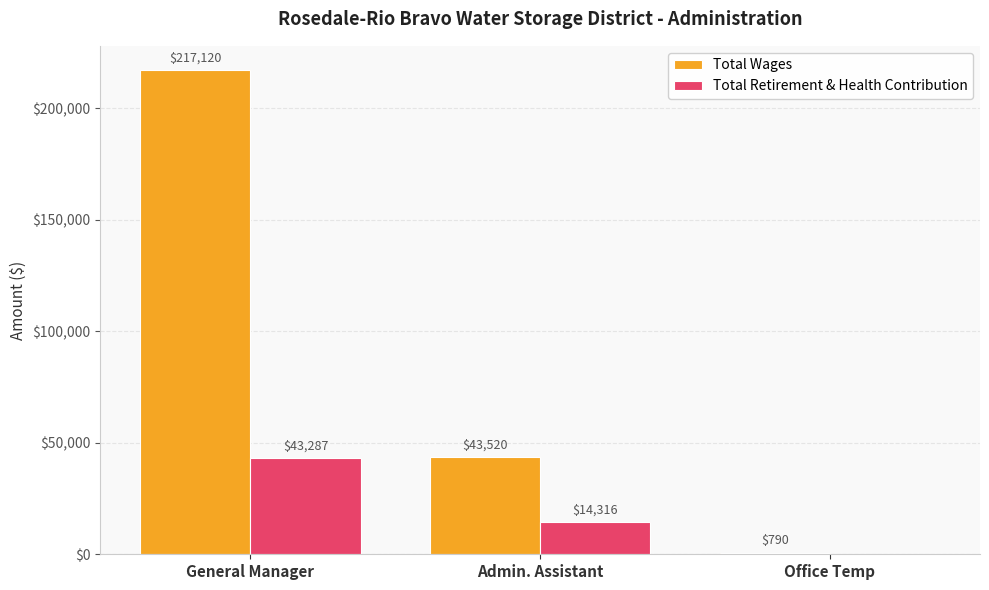

Which category has the highest value in the Total Retirement & Health Contribution series?

General Manager